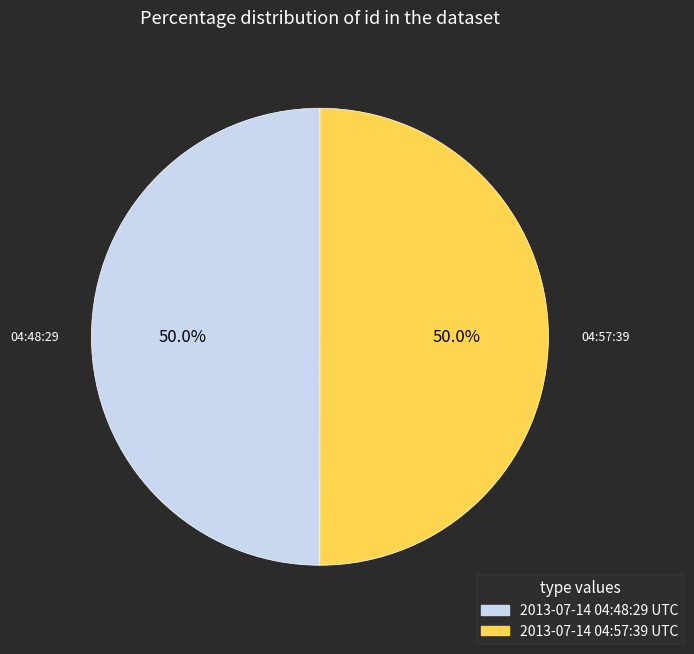

True or false: 2013-07-14 04:48:29 UTC accounts for 50% of the total.

True